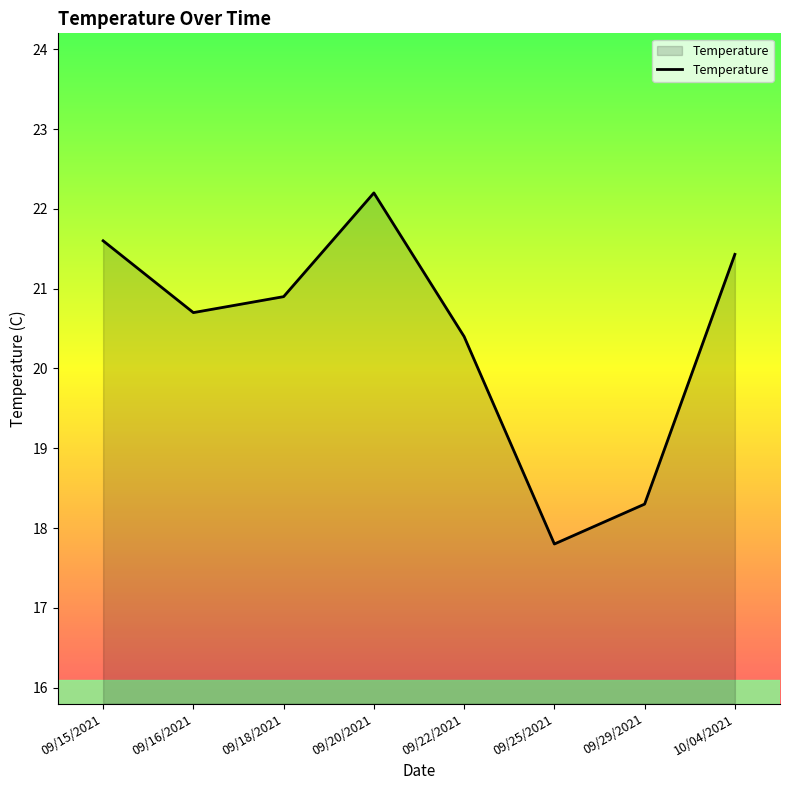

Which has a higher value, 09/22/2021 or 09/16/2021?

09/16/2021